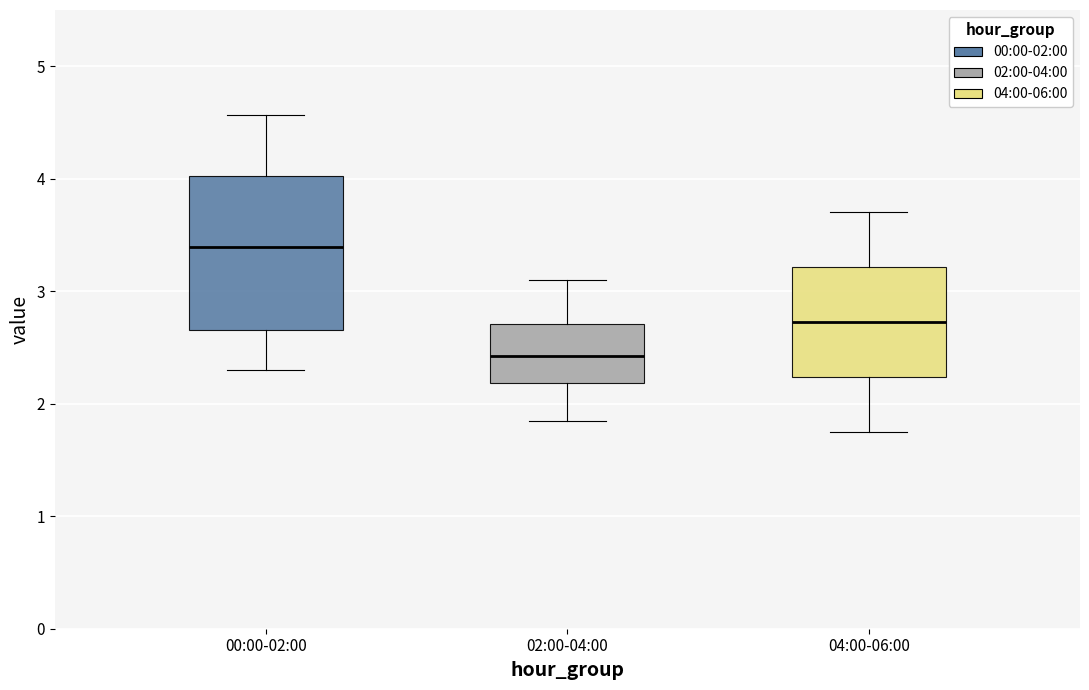

Where does the upper whisker of the box for 04:00-06:00 end on the y-axis? The values are not printed on the chart, so give them approximately, as read against the axis.

3.7